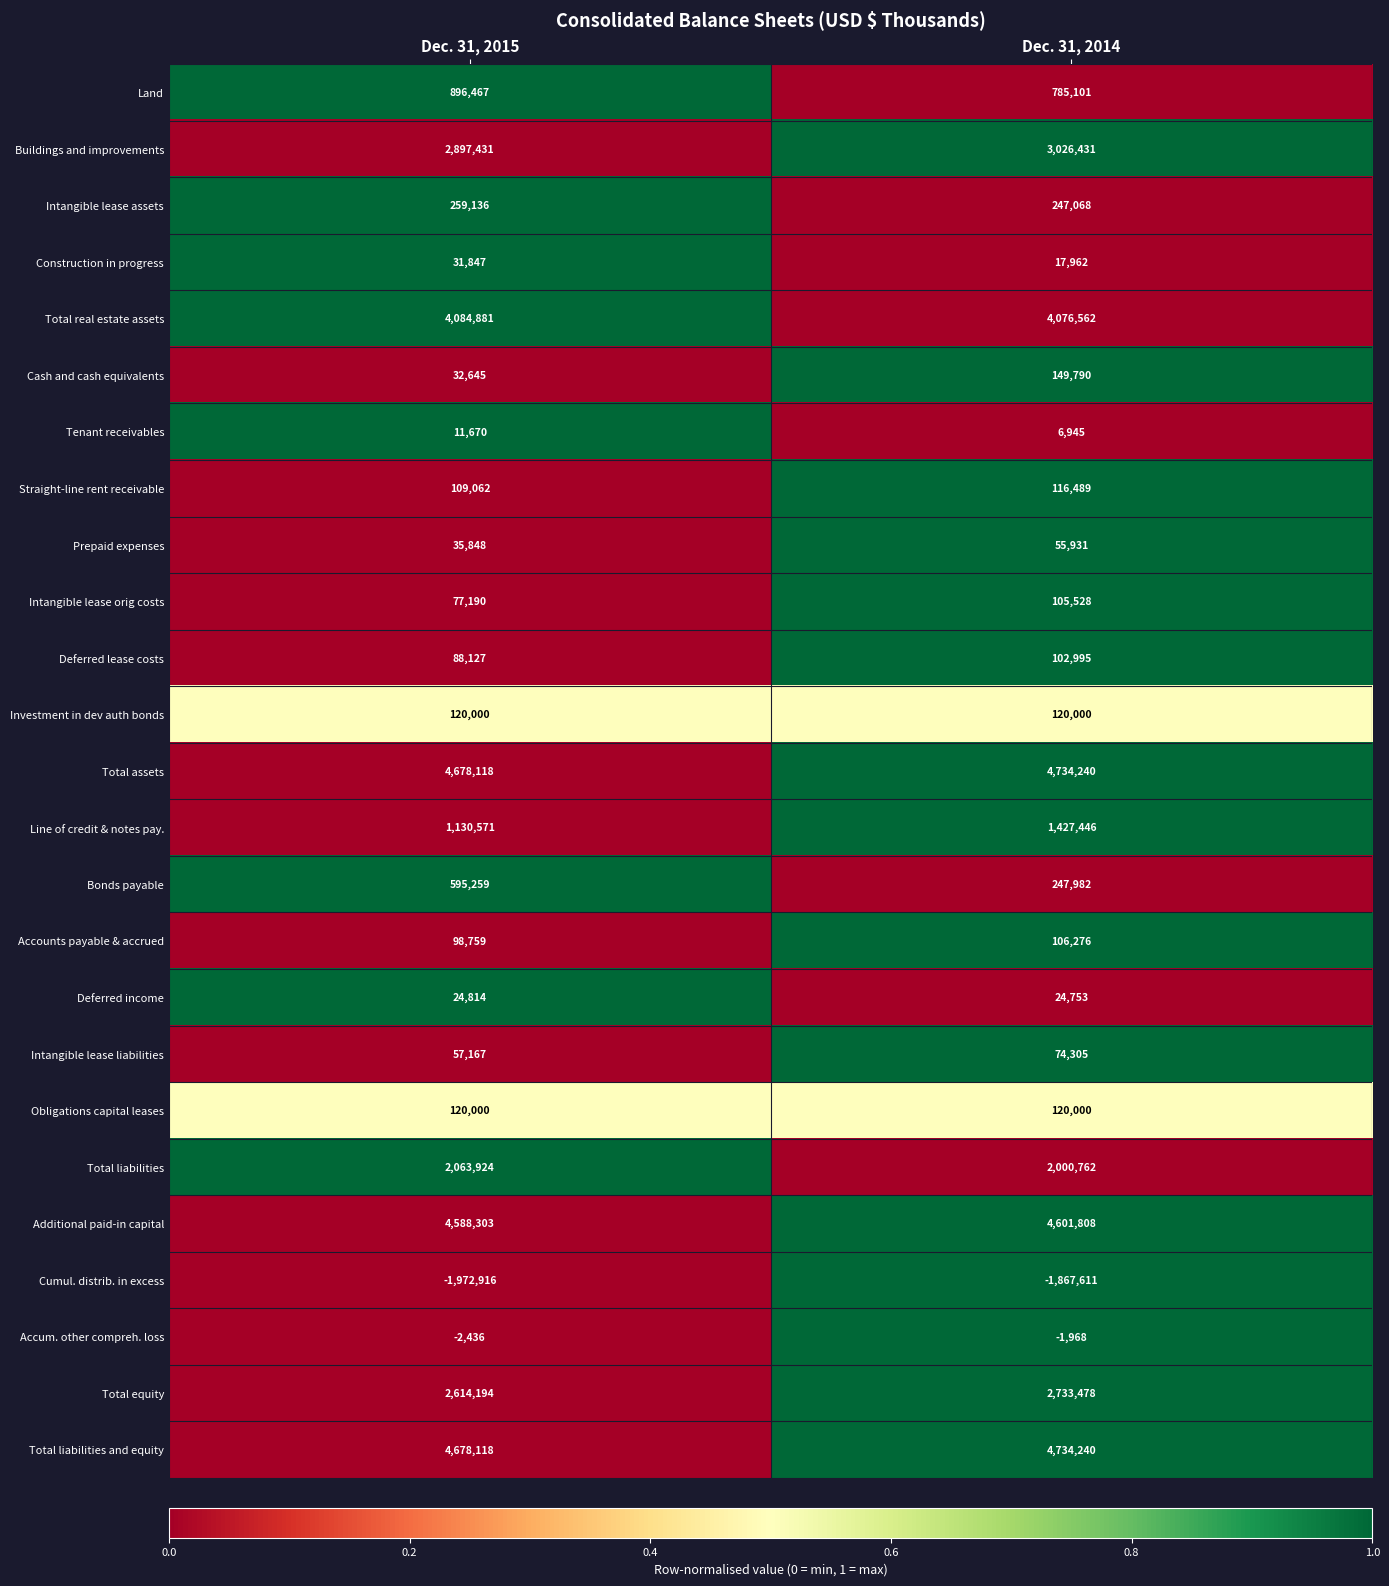

How many series are shown in this chart?

25